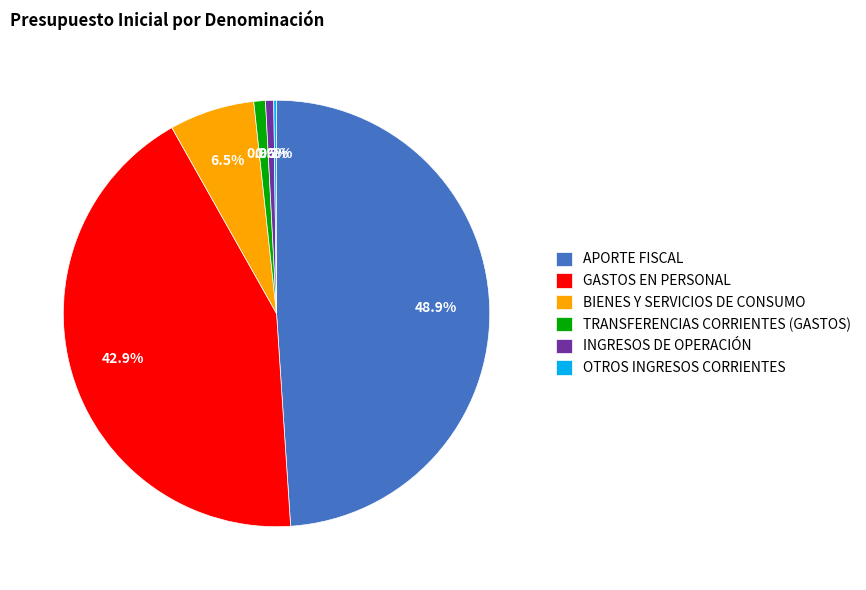

To the nearest percent, what is the difference between the largest and smallest slice percentages?

49%